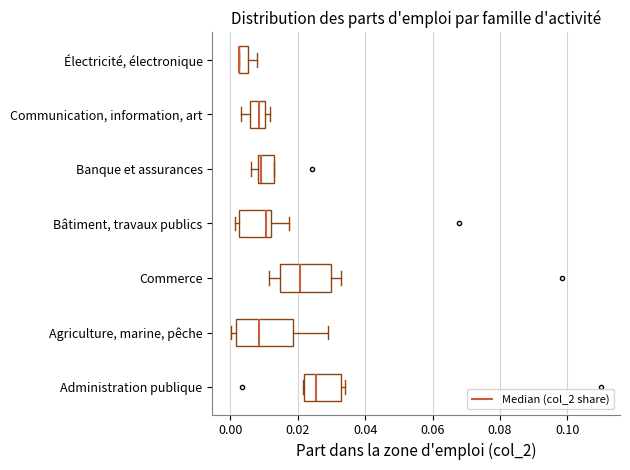

Where is the right edge of the box for Électricité, électronique on the x-axis? The values are not printed on the chart, so give them approximately, as read against the axis.

0.006